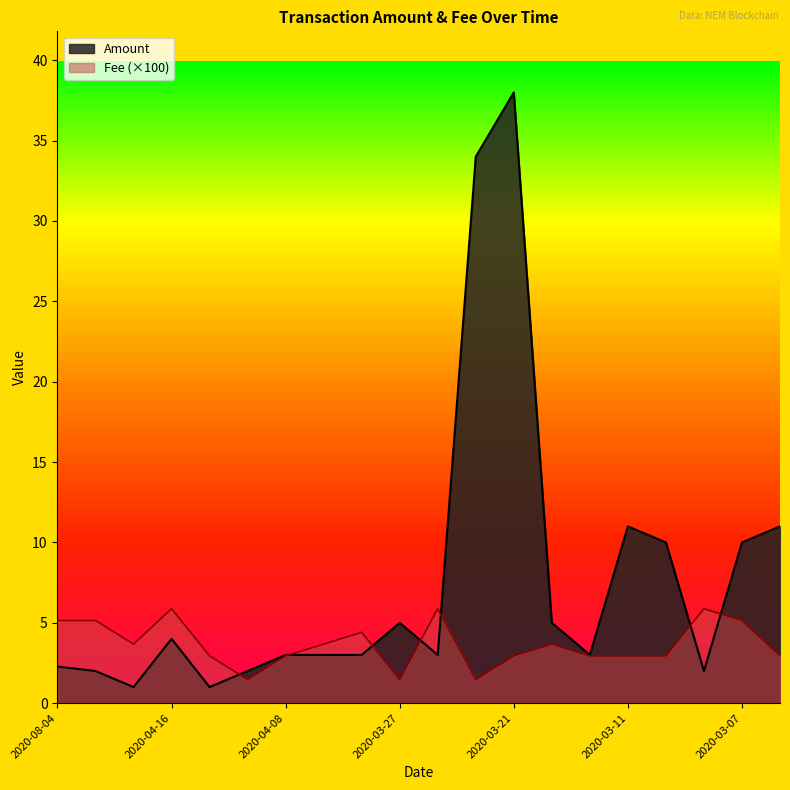

Which category has the highest value across all series?

2020-03-21